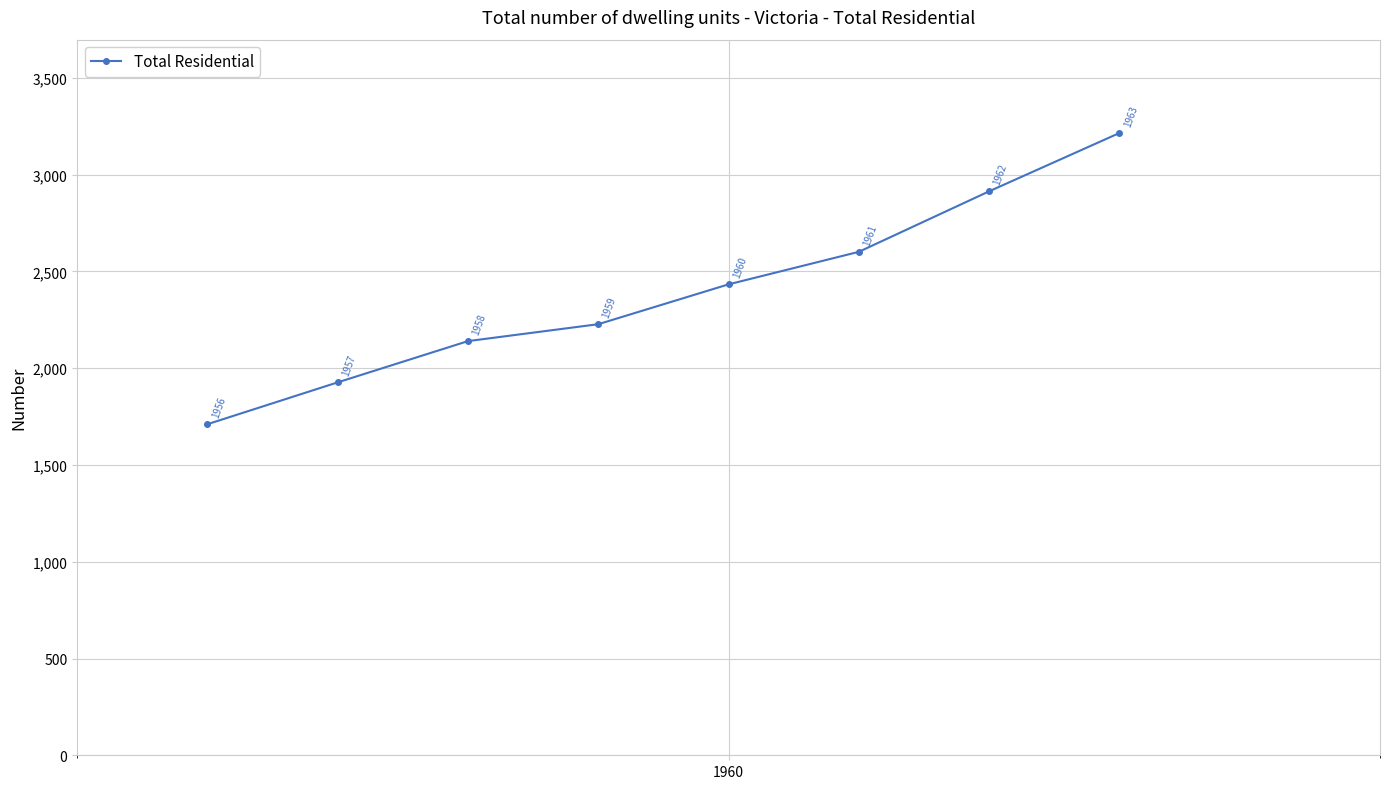

Does the chart have visible grid lines?

Yes